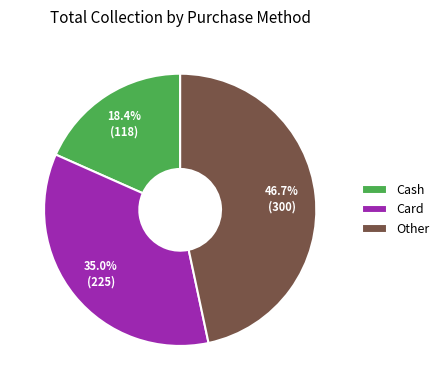

Is there a majority slice in this chart?

No